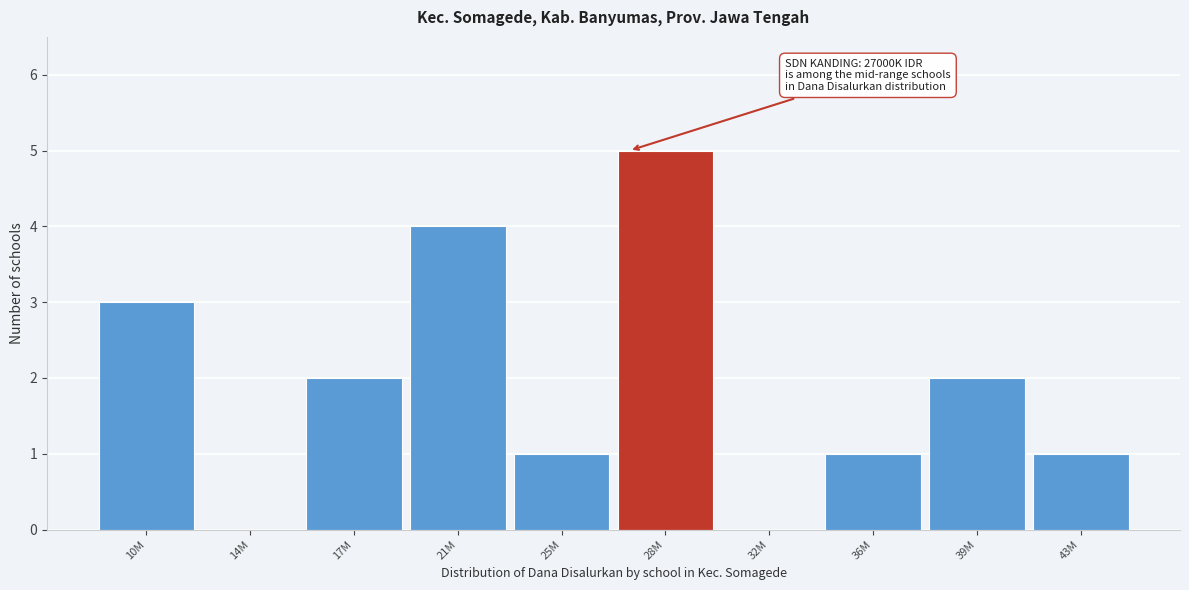

Reading left to right, list all the values displayed in this chart.

10M=3	14M=0	17M=2	21M=4	25M=1	28M=5	32M=0	36M=1	39M=2	43M=1